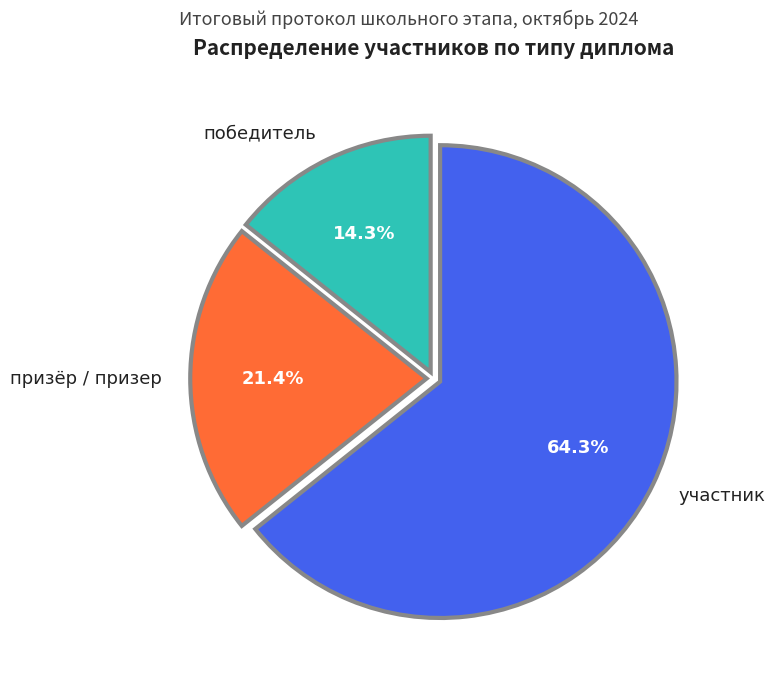

To the nearest percent, what is the difference between the largest and smallest slice percentages?

50%